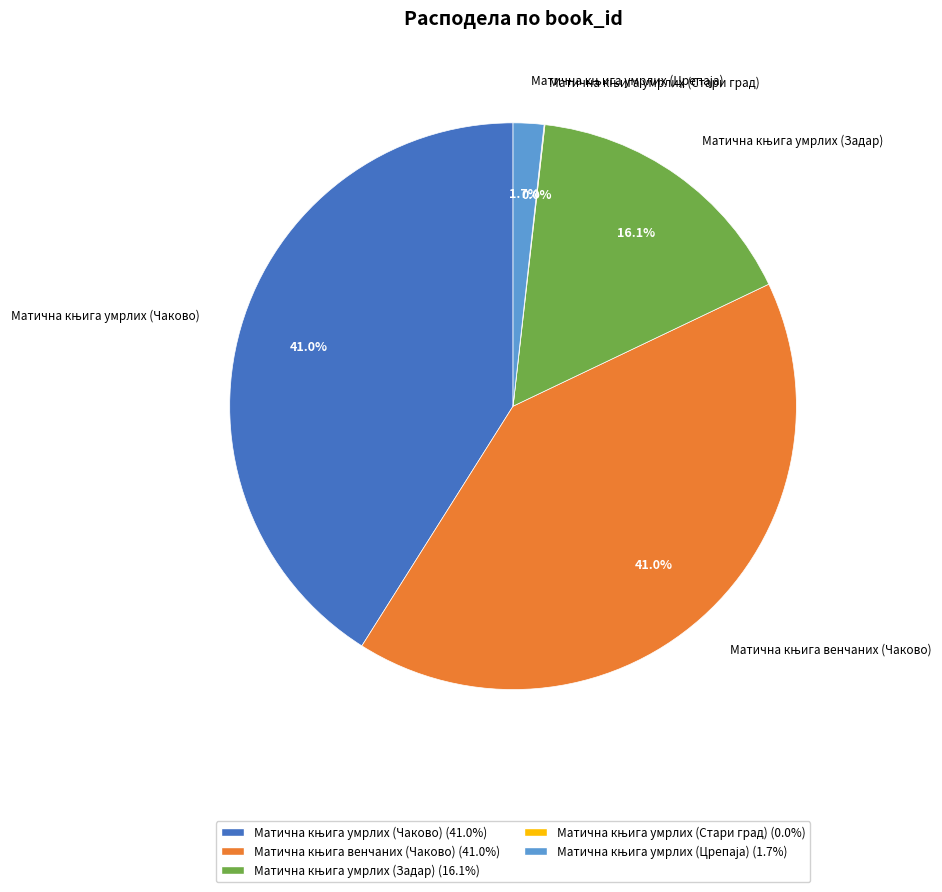

Does any single category account for the majority?

No